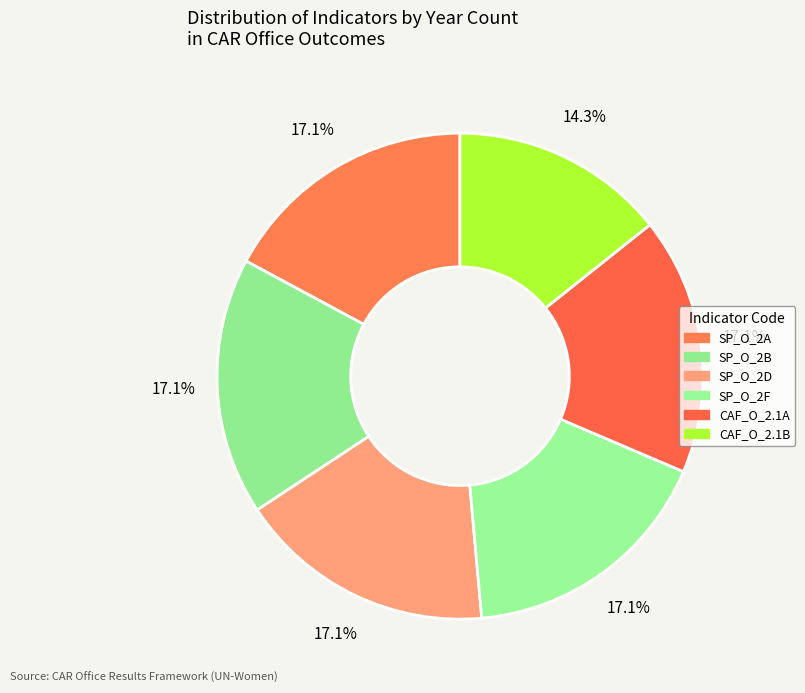

The SP_O_2D slice represents 8% of the pie. True or false?

False